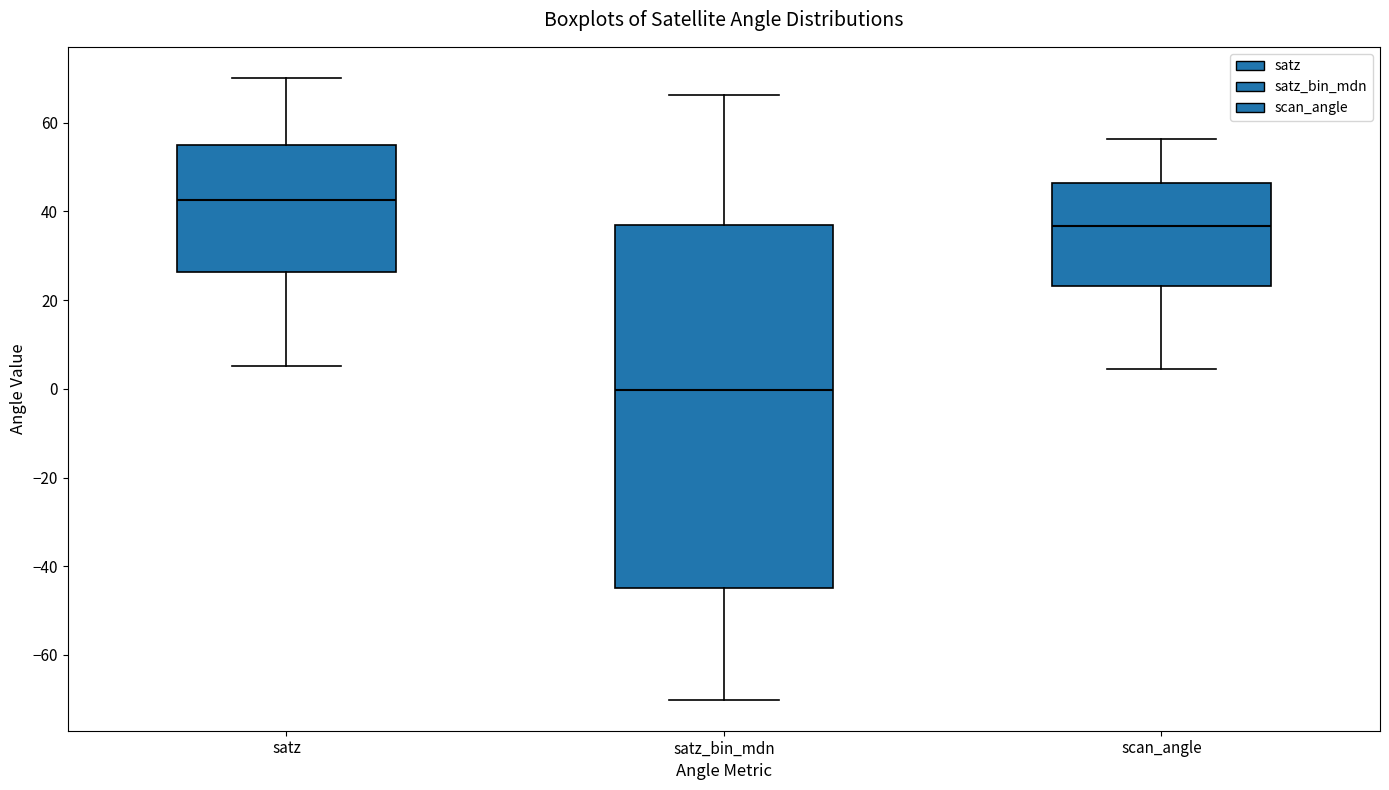

Where is the lower edge of the box for satz on the y-axis? The values are not printed on the chart, so give them approximately, as read against the axis.

26